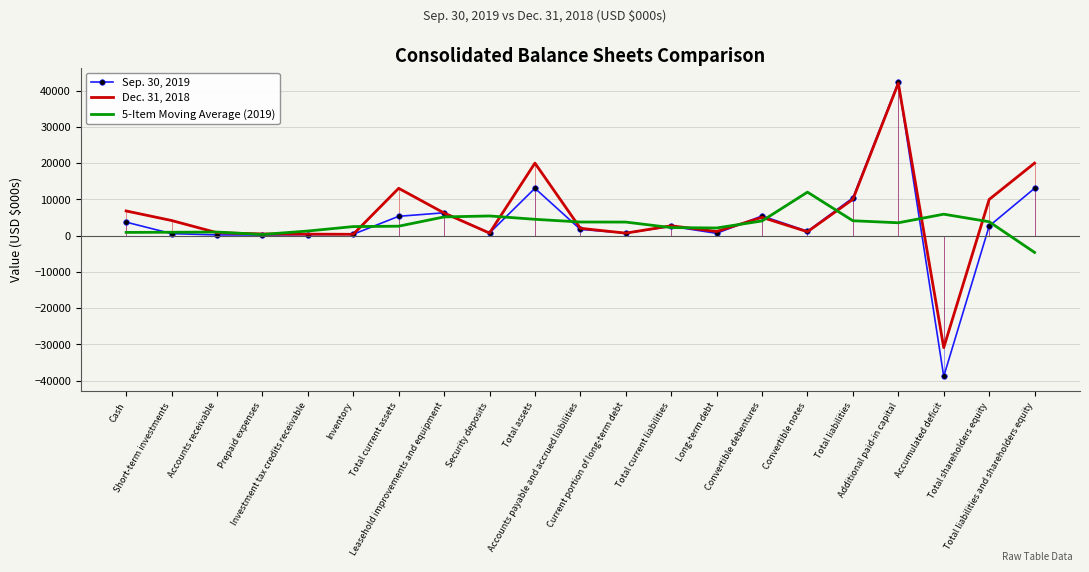

At which category does the chart reach its minimum across all series?

Accumulated deficit